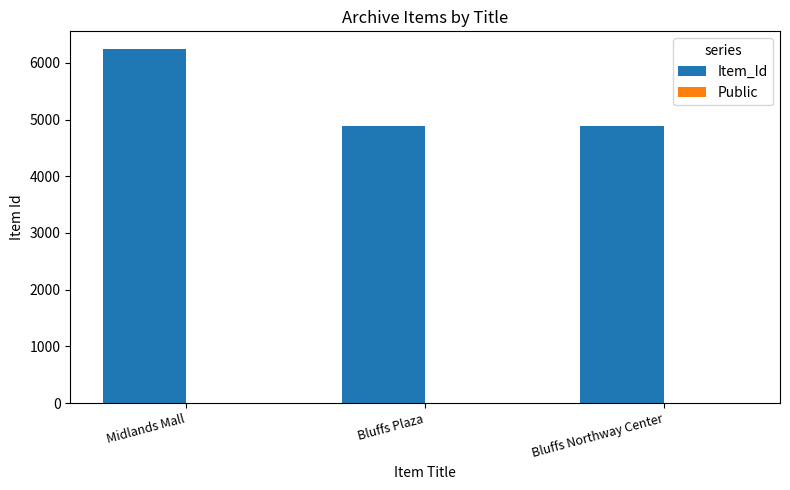

True or false: Item_Id has a value of 6400 at Bluffs Northway Center.

False